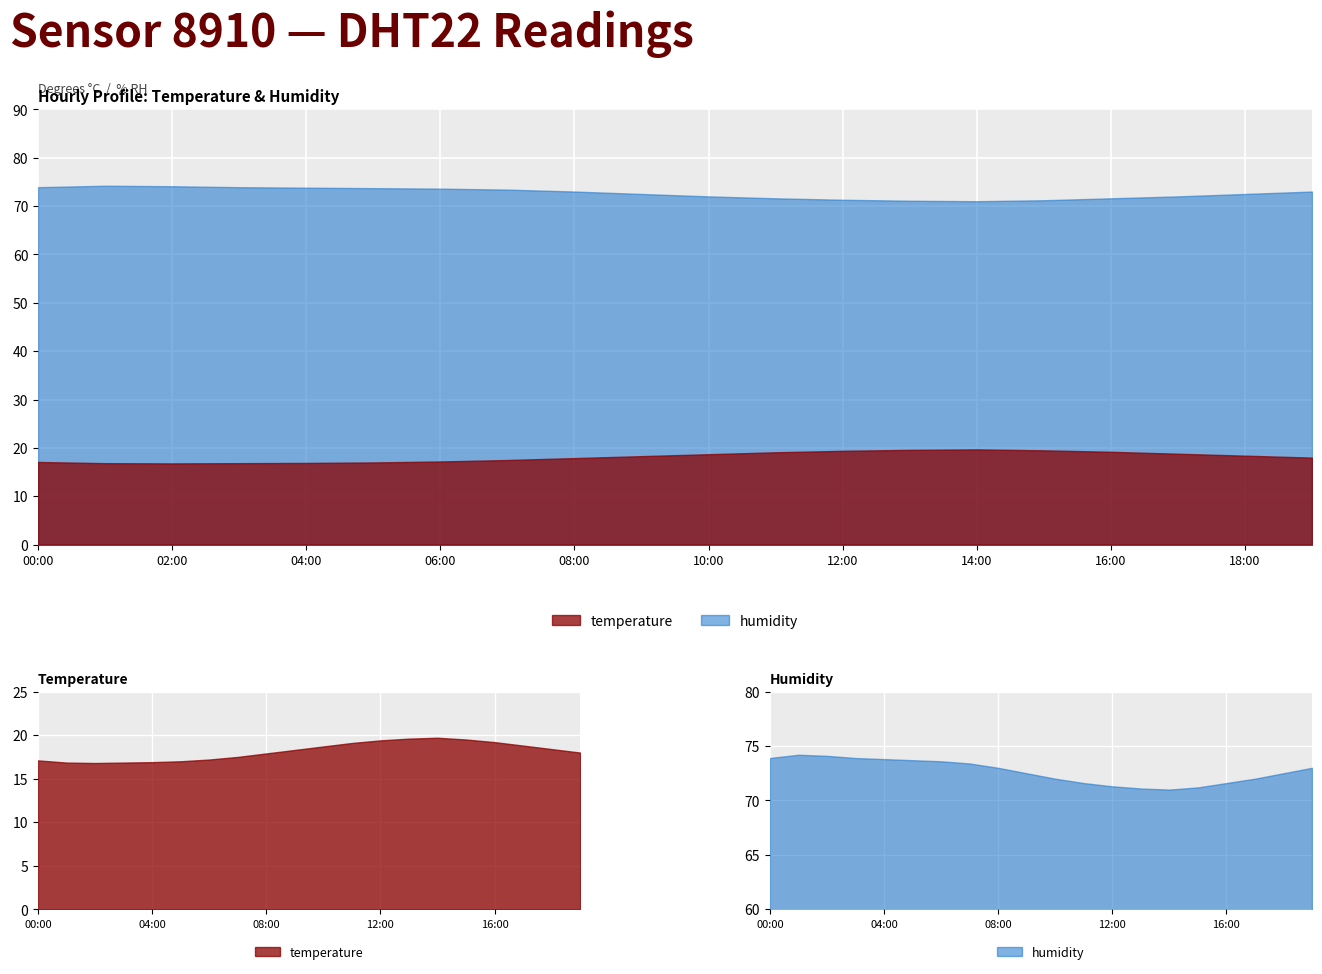

True or false: temperature and humidity cross at least once.

False